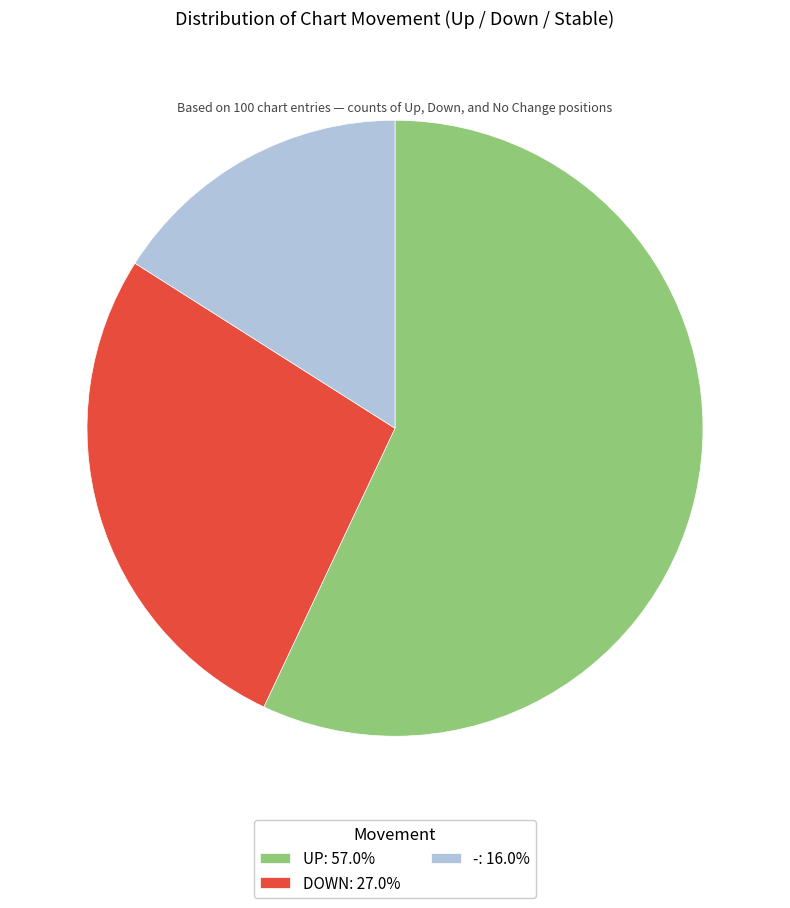

What is the ratio of the value at -: 16.0% to the value at UP: 57.0%?

0.3